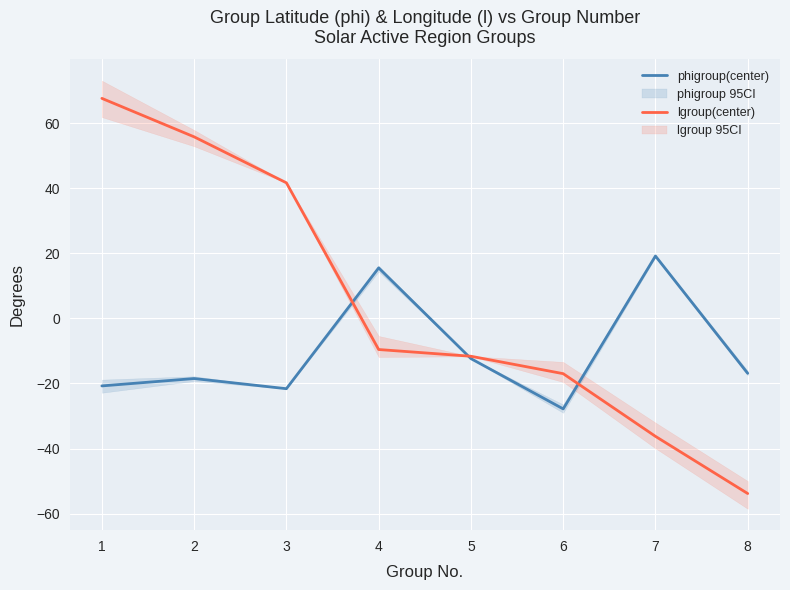

Rank the series by their maximum value, from highest to lowest.

lgroup(center), phigroup(center)